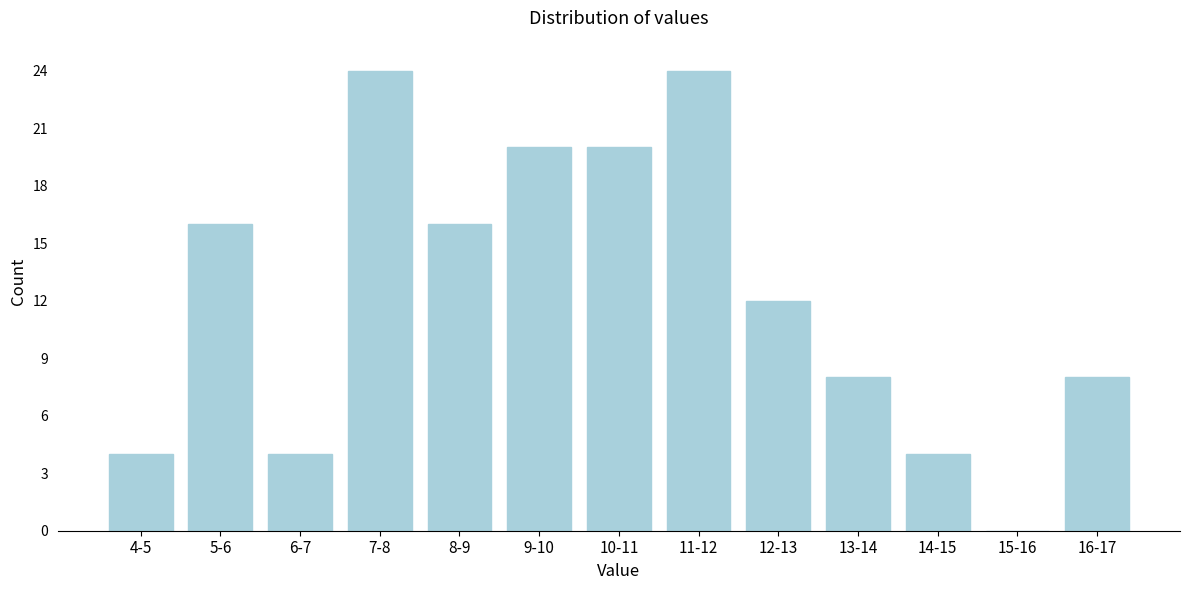

Reading left to right, what are all the values shown in this chart?

4-5=4	5-6=16	6-7=4	7-8=24	8-9=16	9-10=20	10-11=20	11-12=24	12-13=12	13-14=8	14-15=4	15-16=0	16-17=8